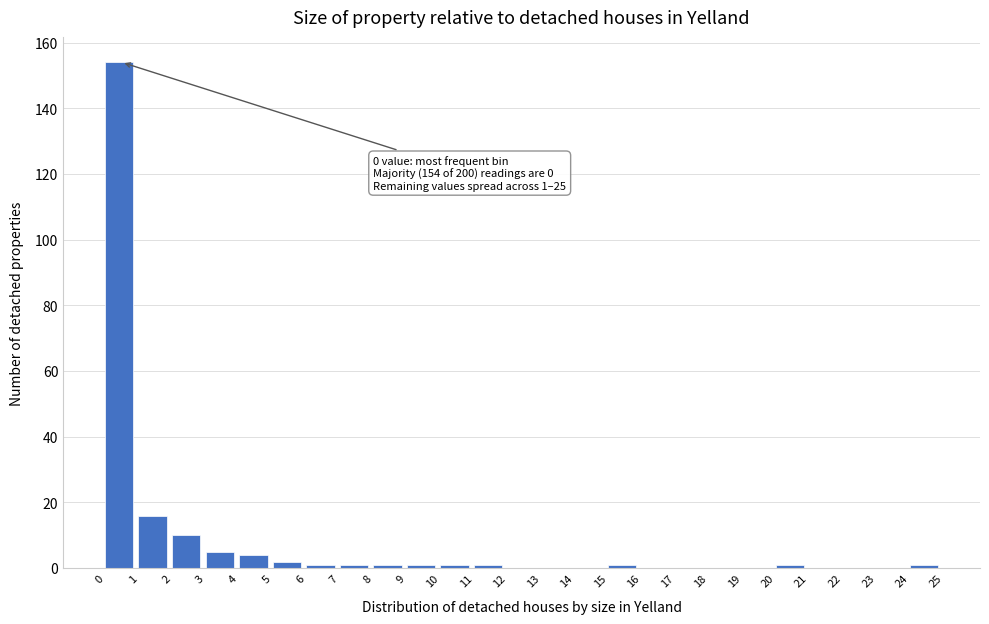

Which range on the x-axis has the tallest bar?

0 to 1